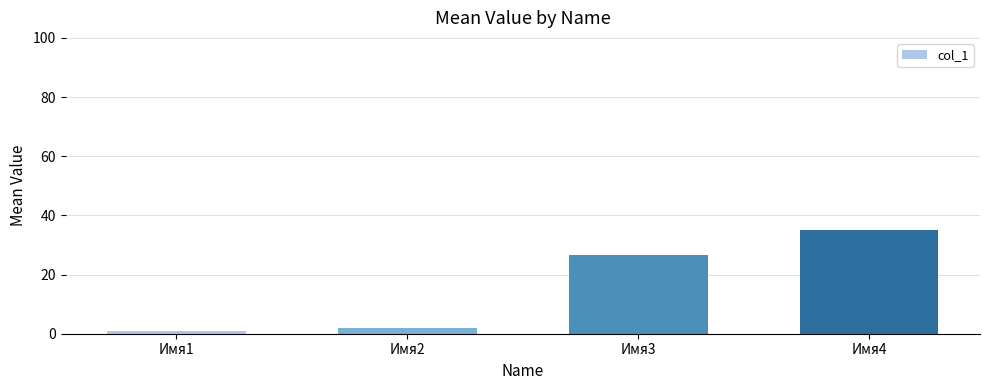

What is the minimum value shown in the chart?

1.0